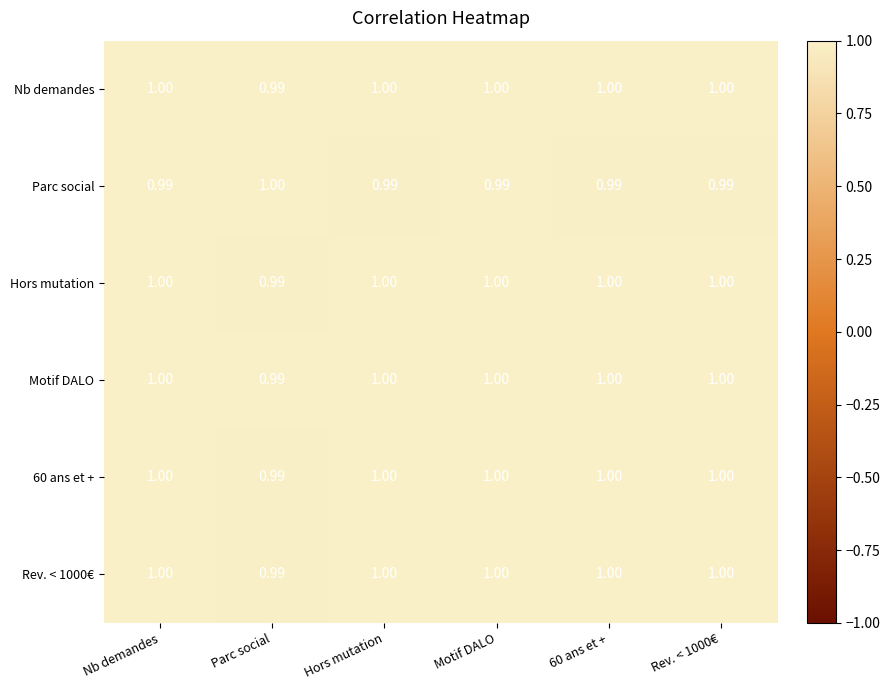

What is the total value across all series at Motif DALO?

6.0